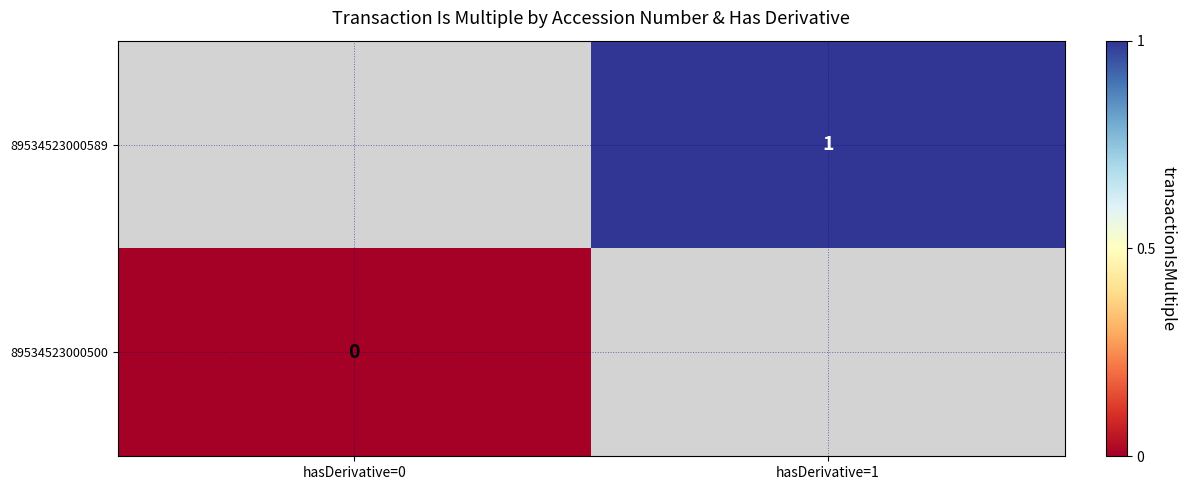

How many data points does each series have?

2